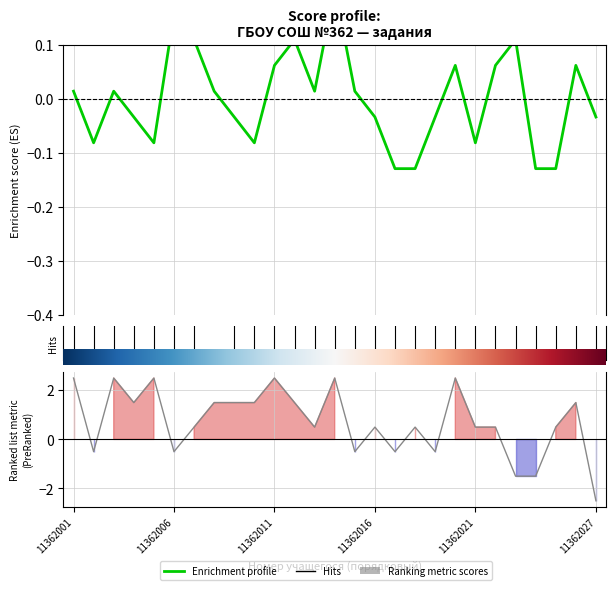

What is the approximate value of Ranking metric scores at 25?

1.5